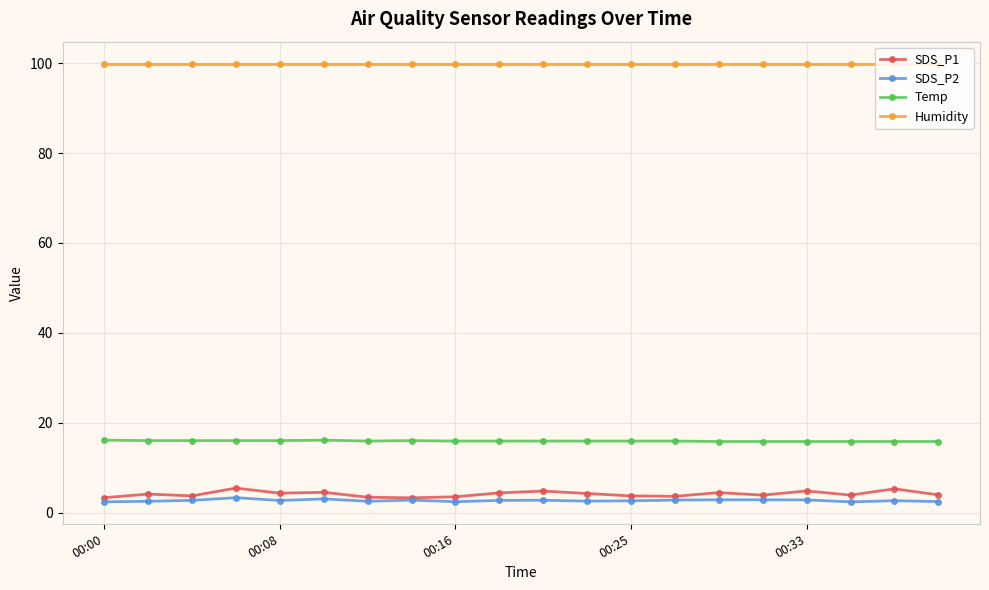

What is the lowest value of the Humidity series?

99.9